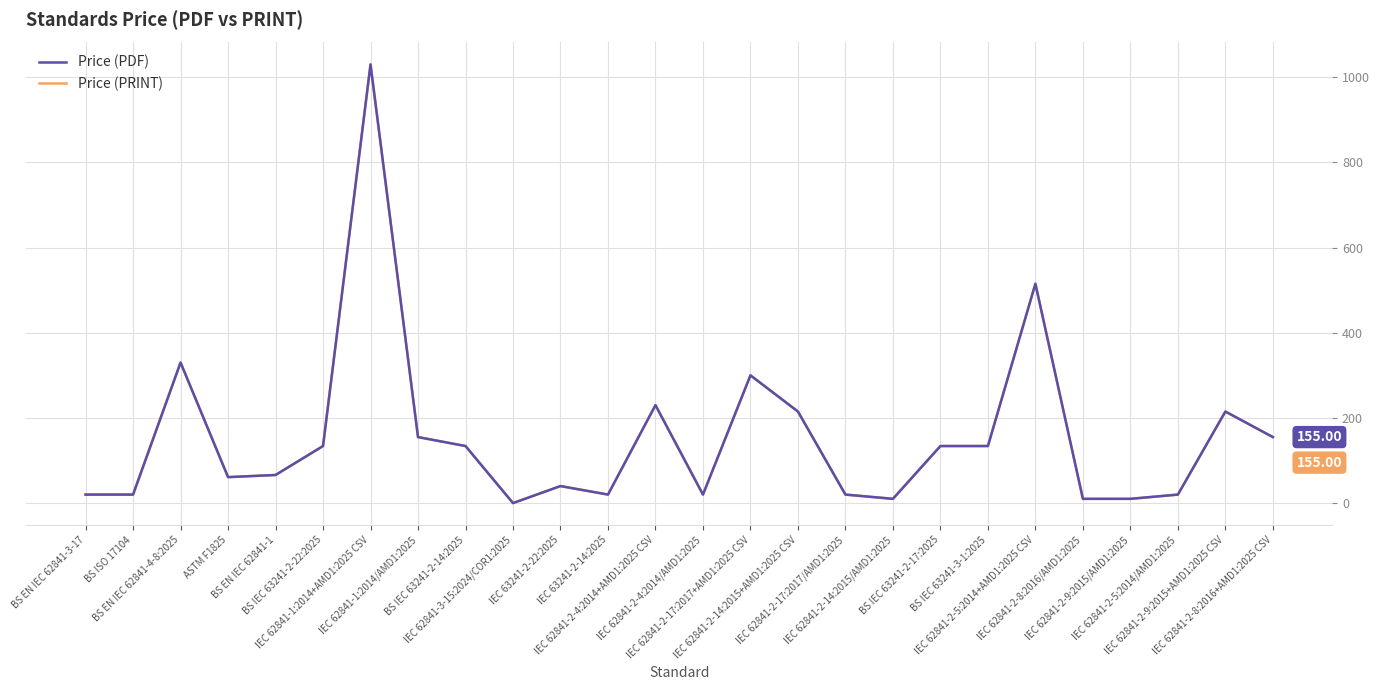

Does the chart have visible grid lines?

Yes